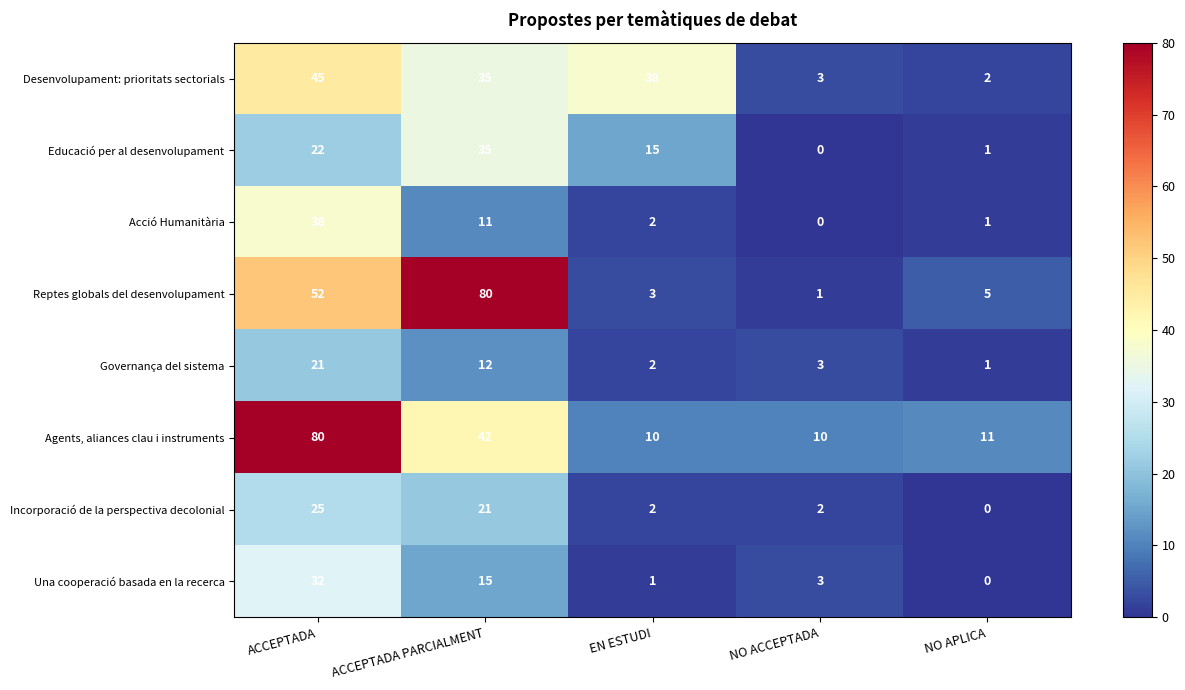

What is the difference between the Governança del sistema values at ACCEPTADA and EN ESTUDI?

19